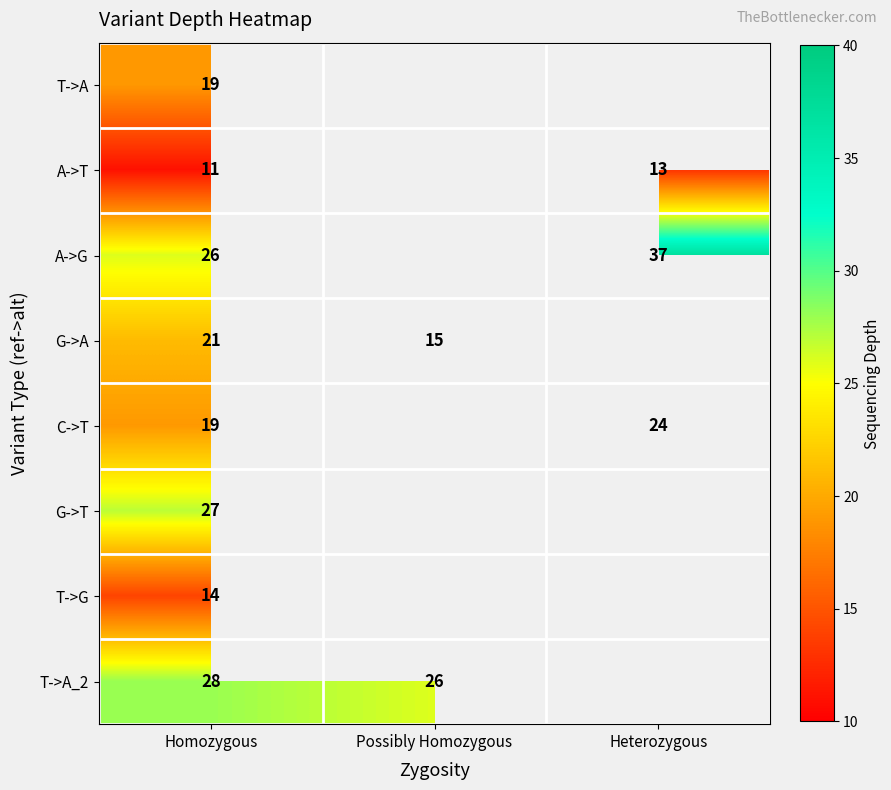

Is it true that G->T equals 36 at Homozygous?

False